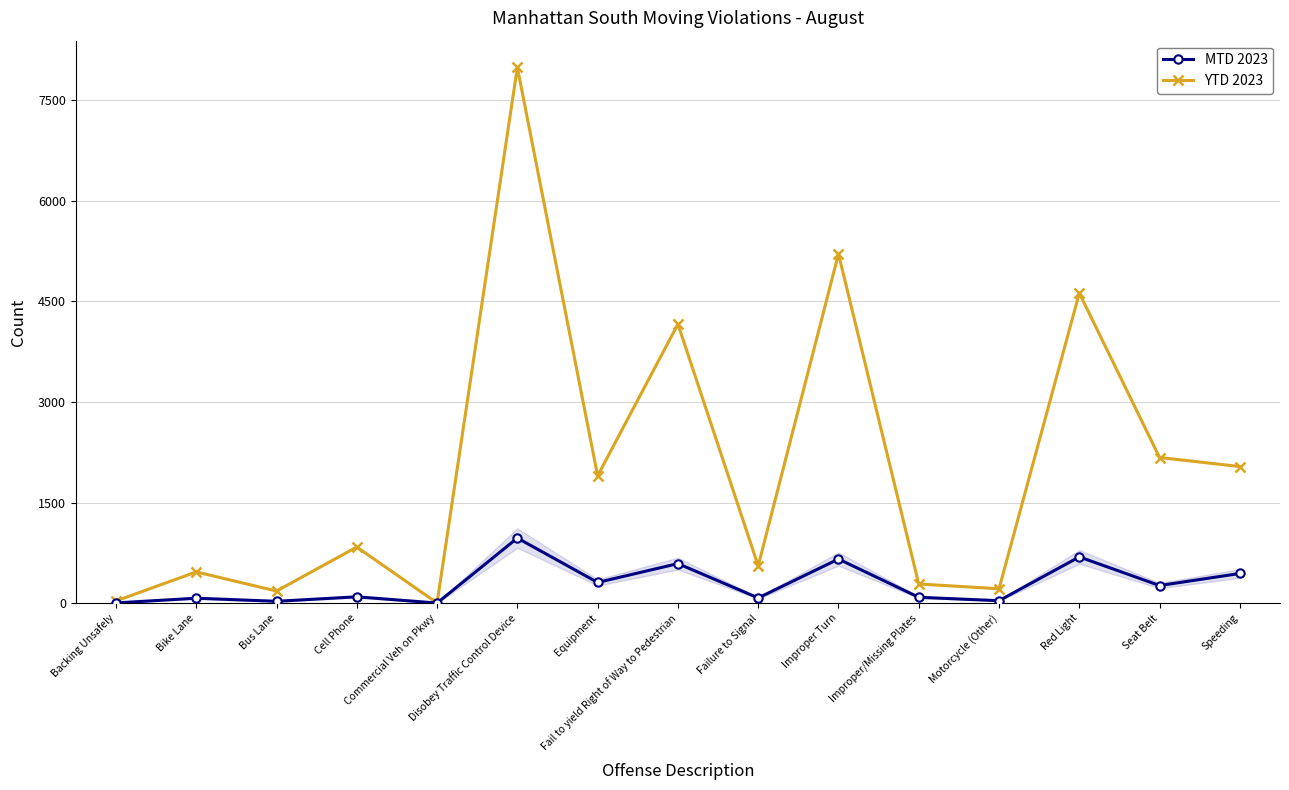

Which series has the largest range (max minus min)?

YTD 2023